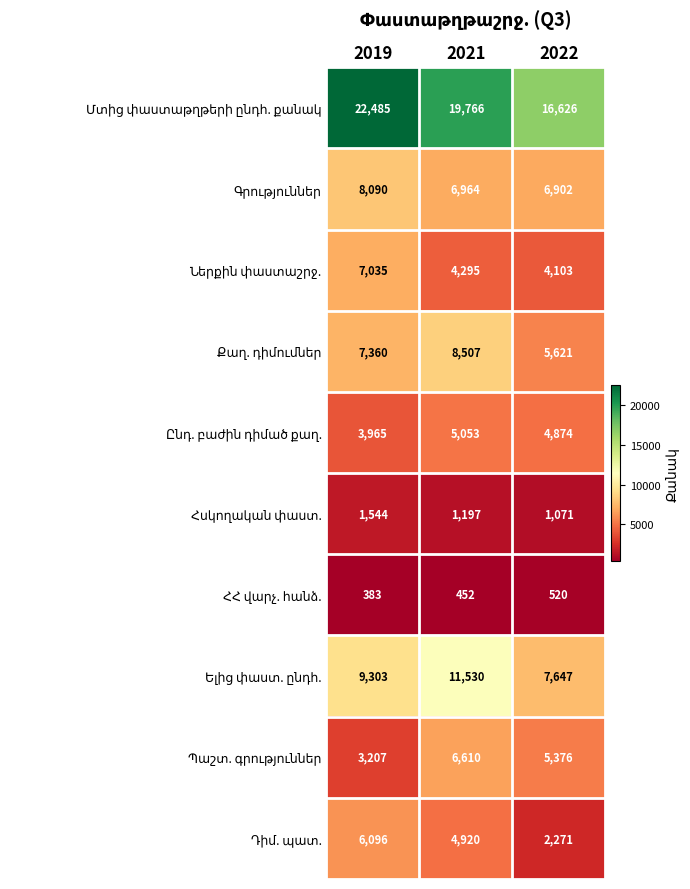

What is the difference between the highest and lowest values at 2019?

22102